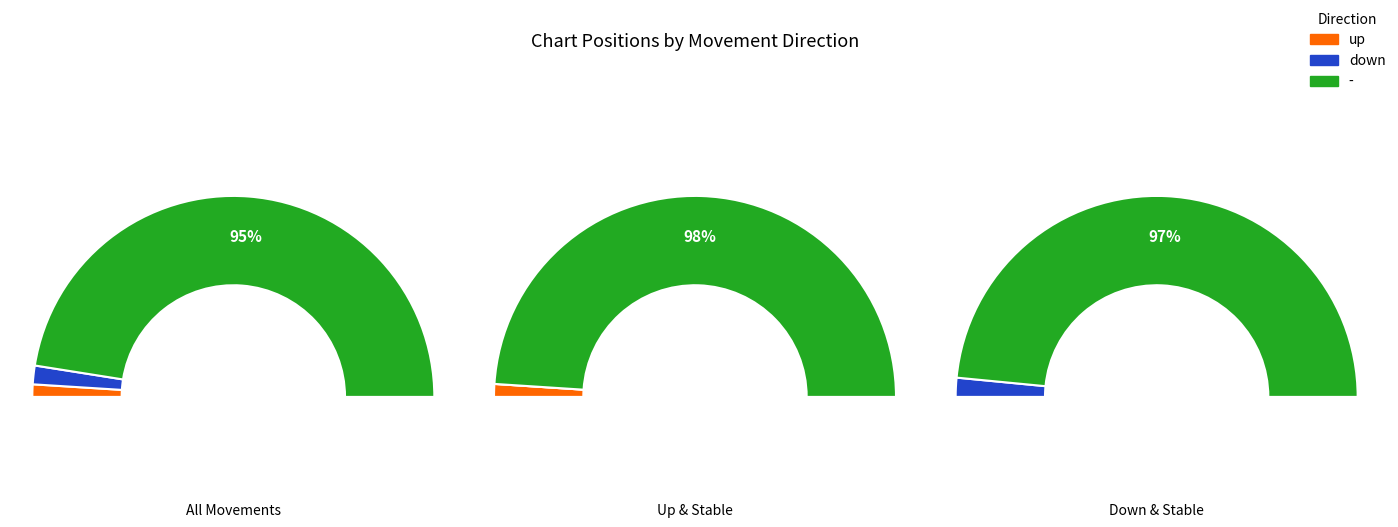

Which slice is the largest?

-